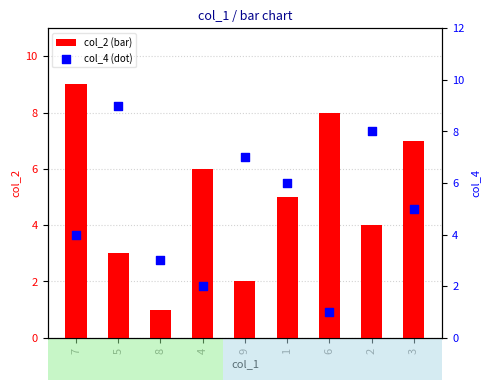

Which series has the largest total across all categories?

col_2